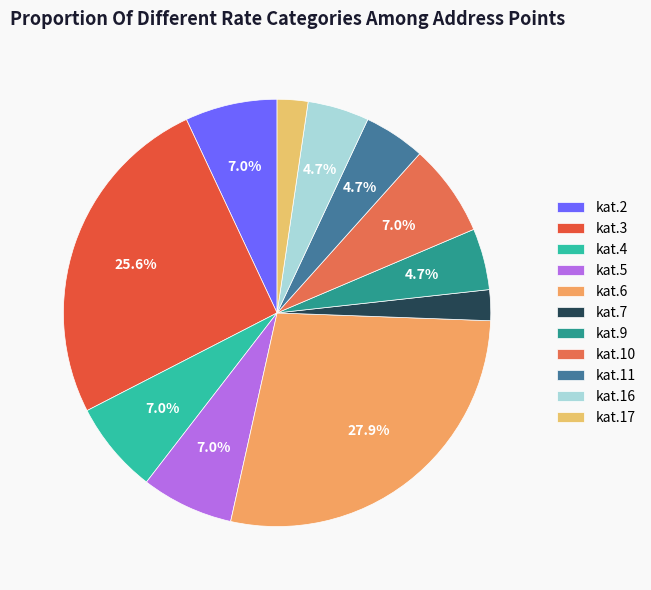

Which has a higher value, kat.6 or kat.5?

kat.6